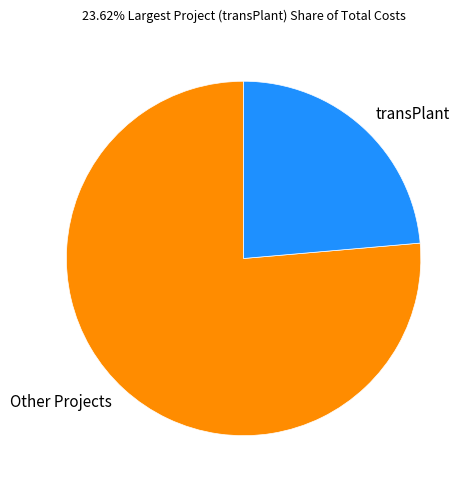

Rank the categories by value from highest to lowest.

Other Projects, transPlant